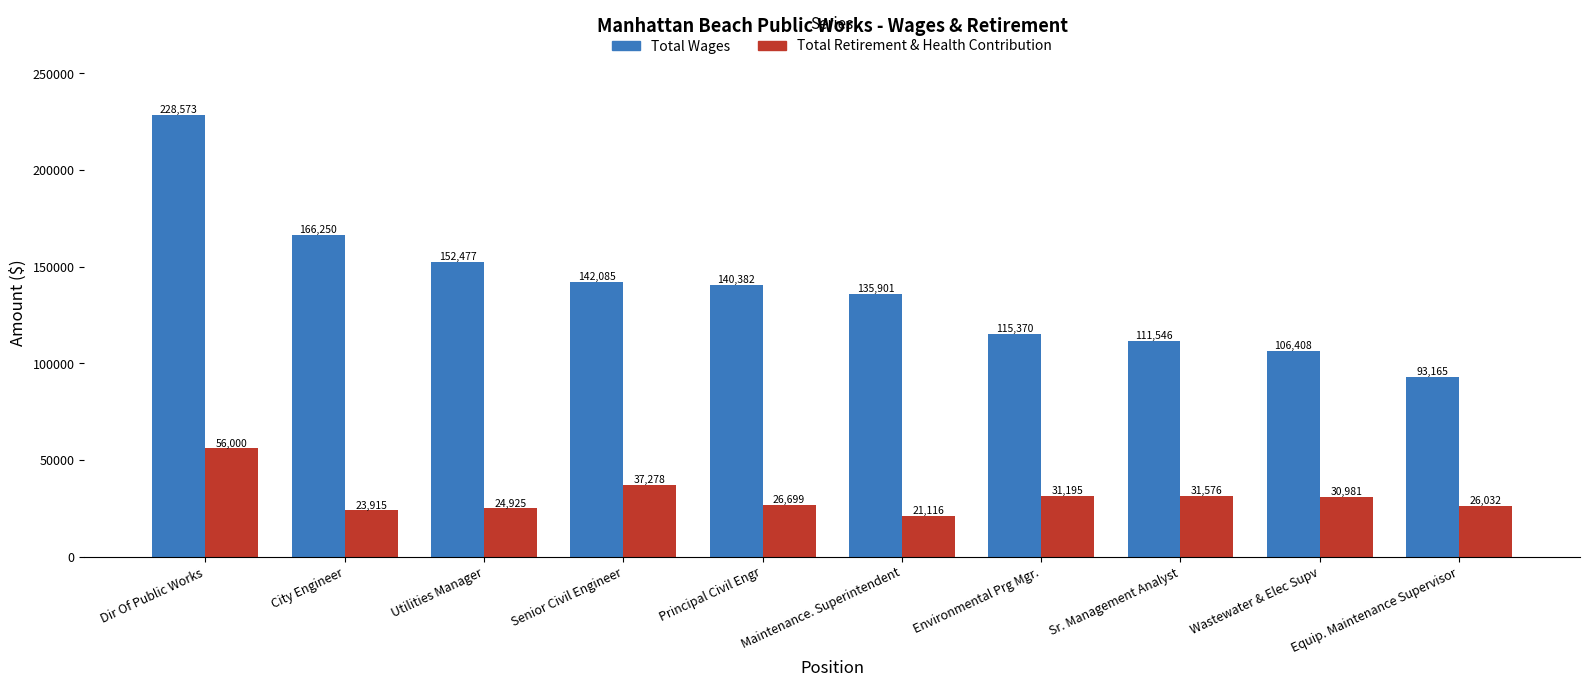

Between Principal Civil Engr and Environmental Prg Mgr., which series saw the biggest shift?

Total Wages